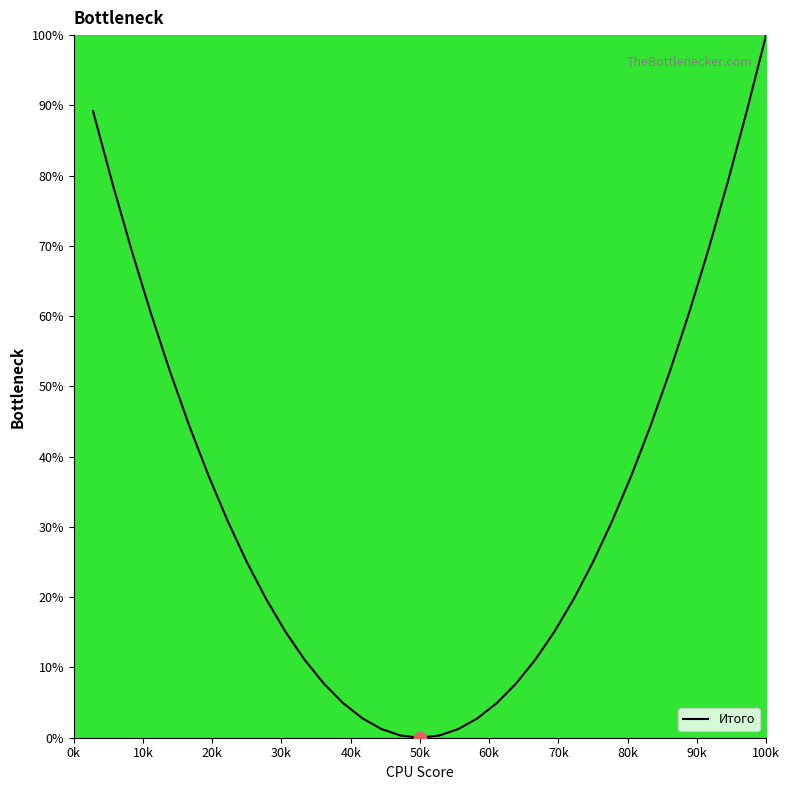

What is the greatest value displayed?

100.0